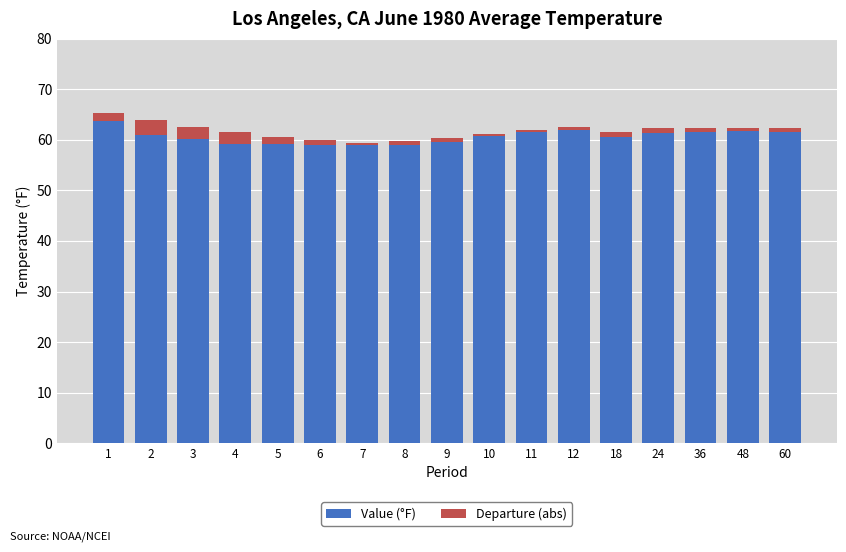

What is the highest value of the Value (°F) series?

63.7